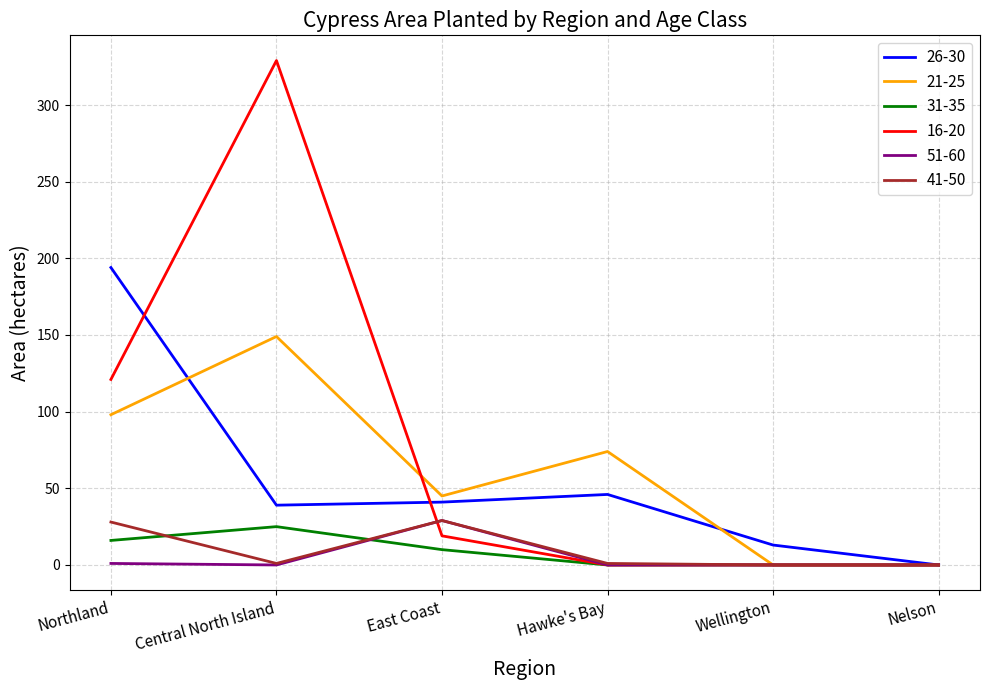

Is the value of 51-60 at Nelson greater than the value of 21-25 at Central North Island?

No